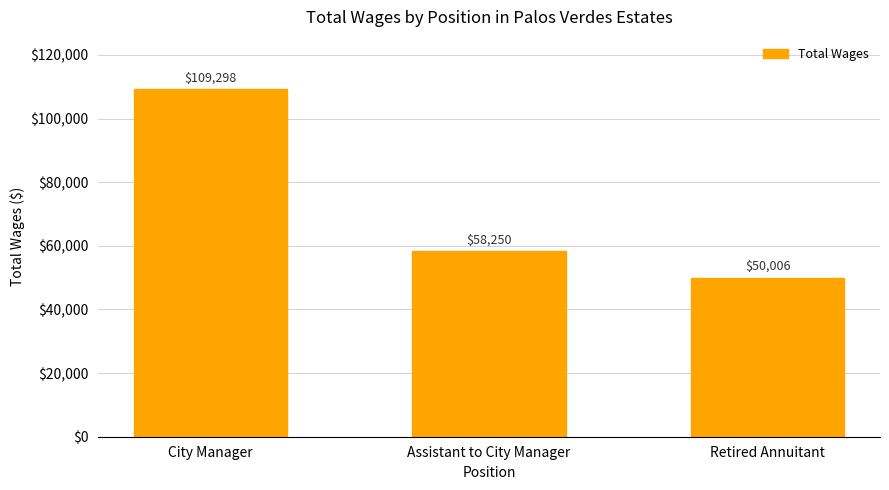

Count the values in the range 50006 to 109298.

3